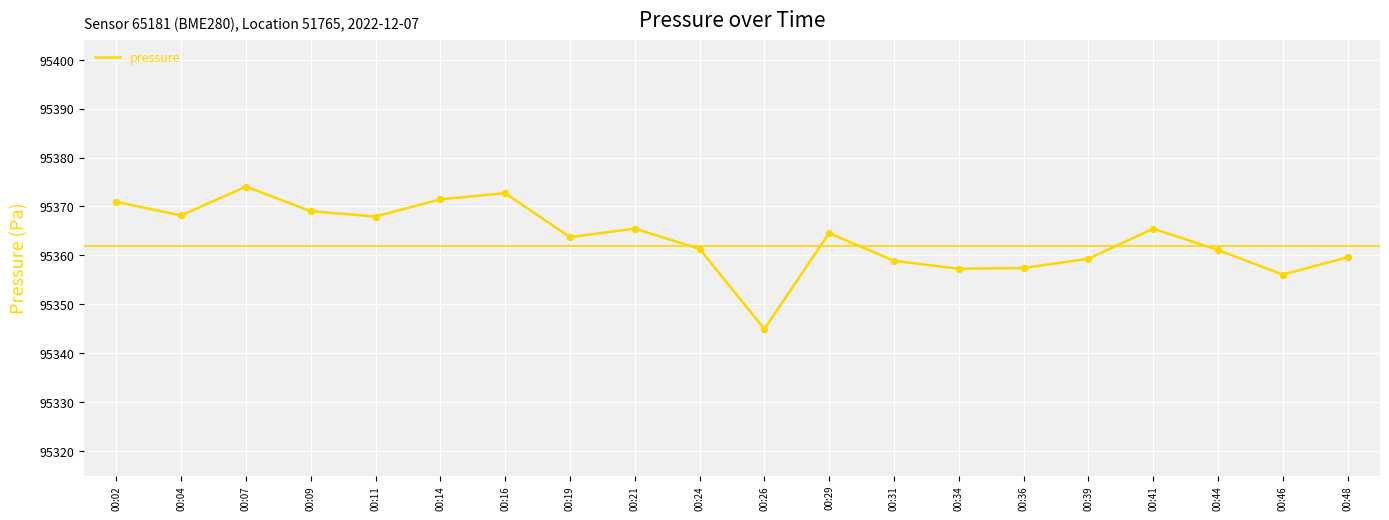

Approximately how many times larger is the value at 00:31 compared to 00:46?

1.0